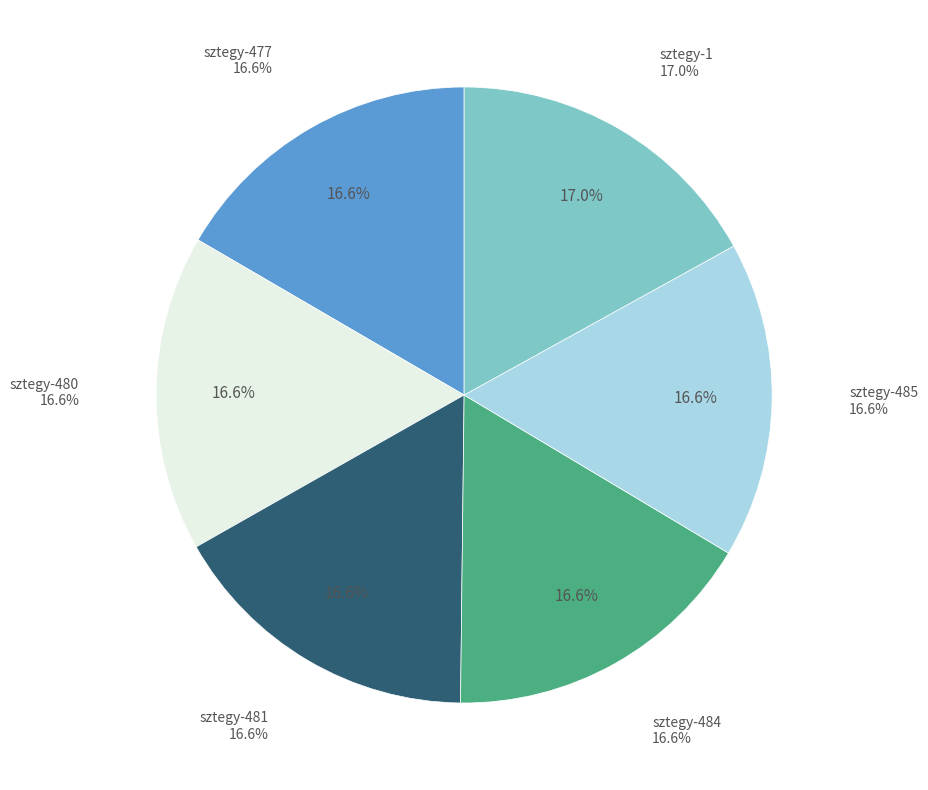

The sztegy-481 slice represents 25% of the pie. True or false?

False